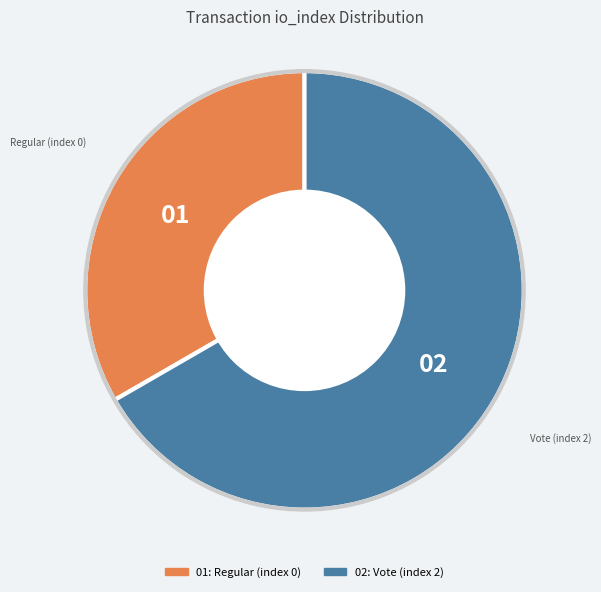

Is there a majority slice in this chart?

Yes